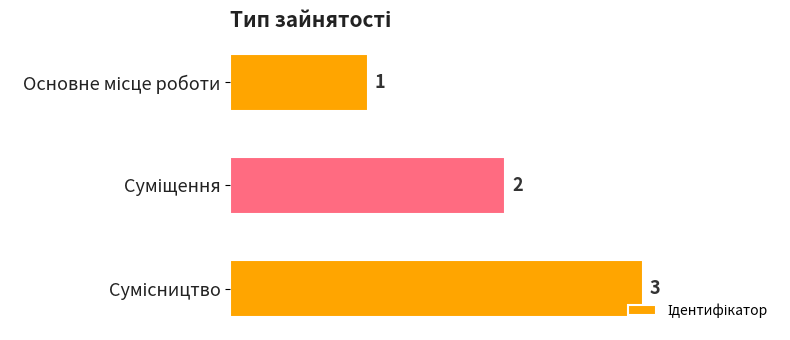

How many values are below 2?

1